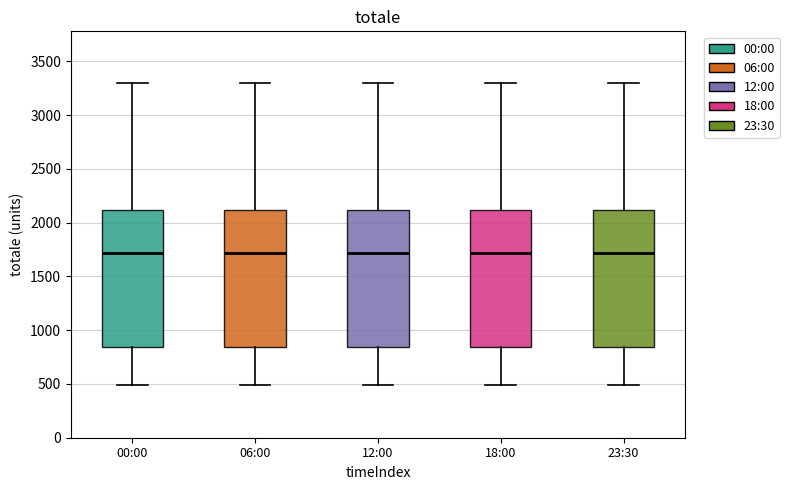

Where is the upper edge of the box for 12:00 on the y-axis? The values are not printed on the chart, so give them approximately, as read against the axis.

2100